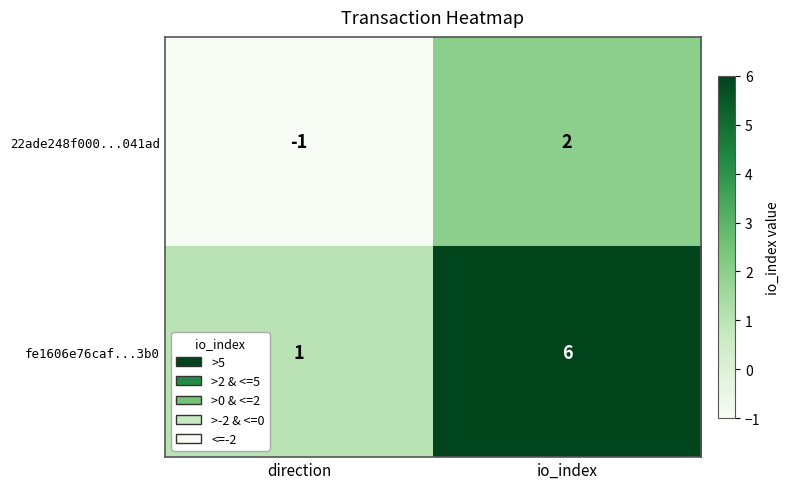

At which category is the sum across all series the highest?

io_index